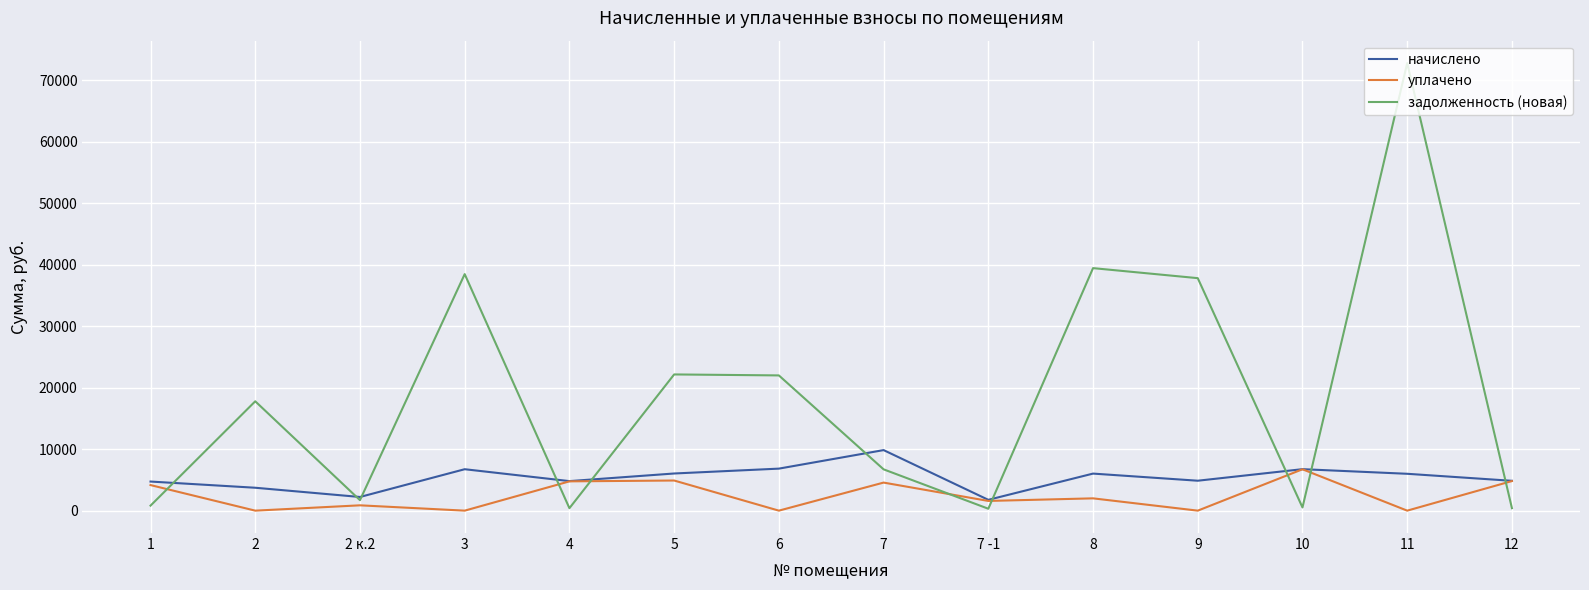

What is the minimum value for начислено?

1758.2